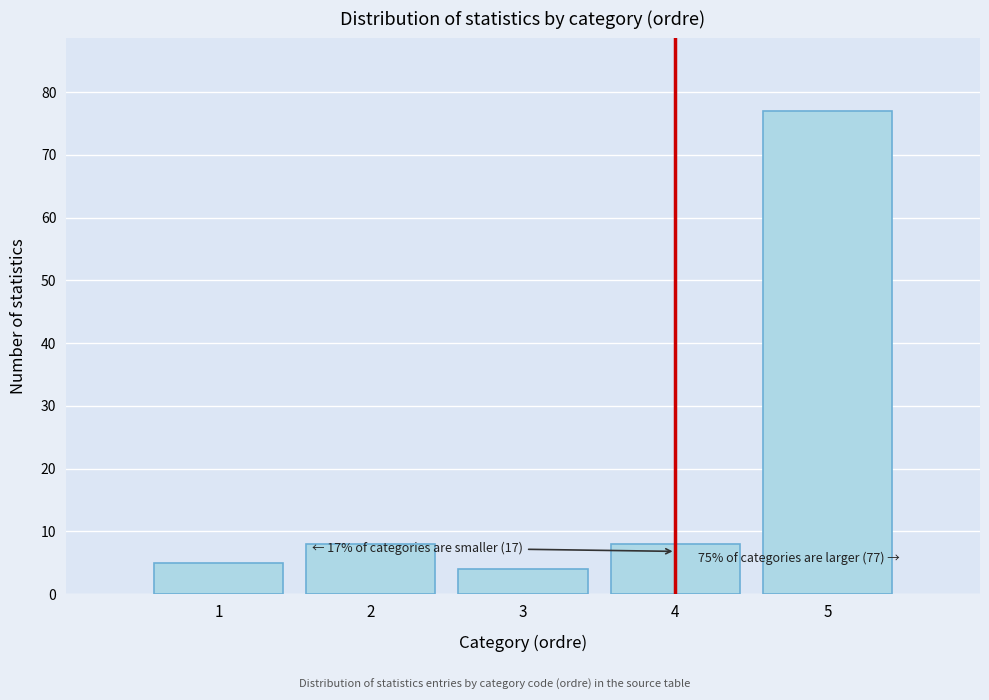

Reading left to right, list all the values displayed in this chart.

1=5	2=8	3=4	4=8	5=77